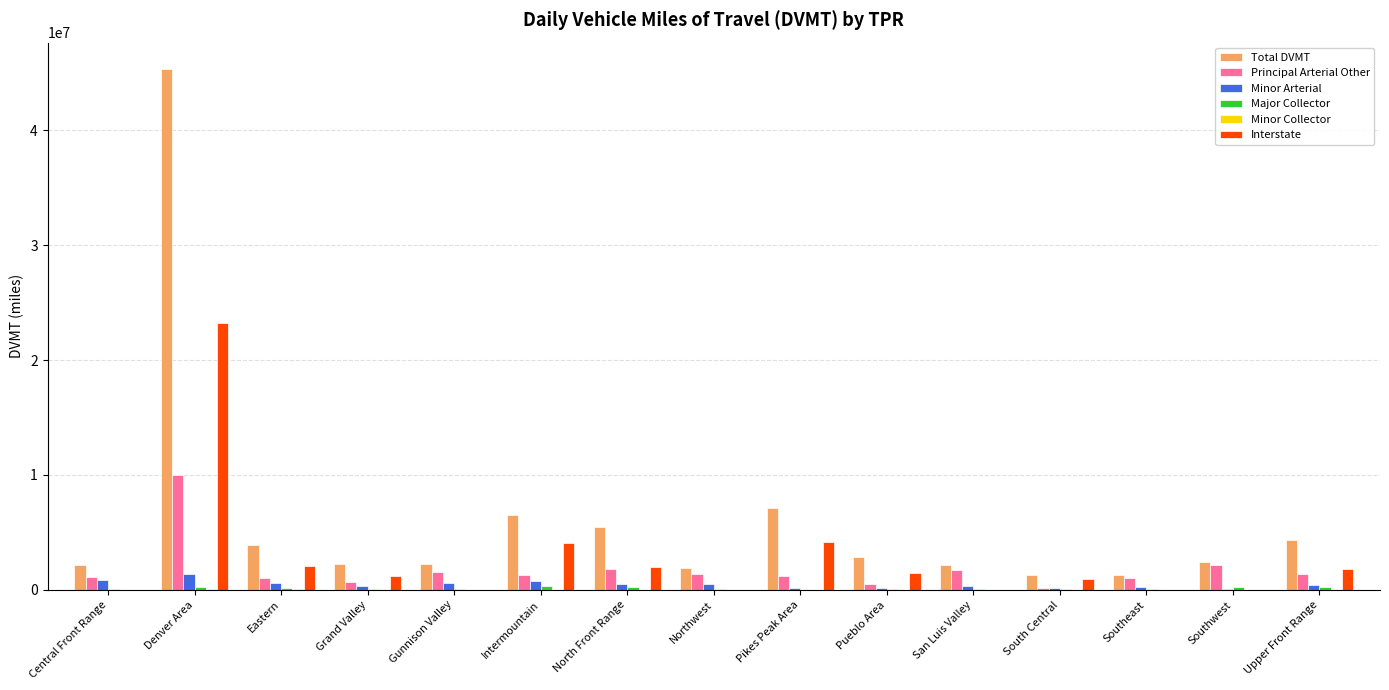

How many distinct data groups are displayed?

6